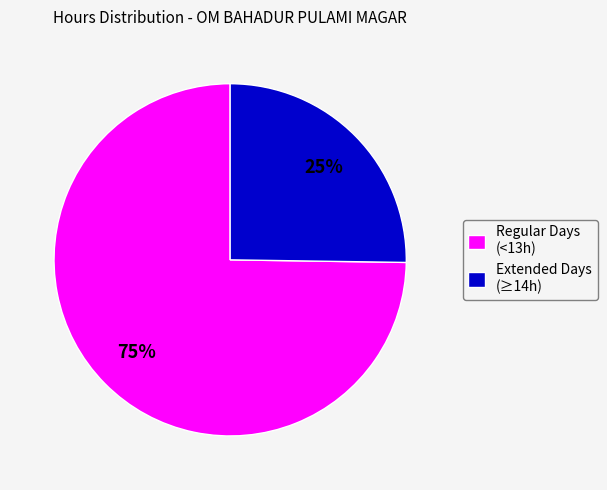

To the nearest percent, what is the difference between the largest and smallest slice percentages?

50%